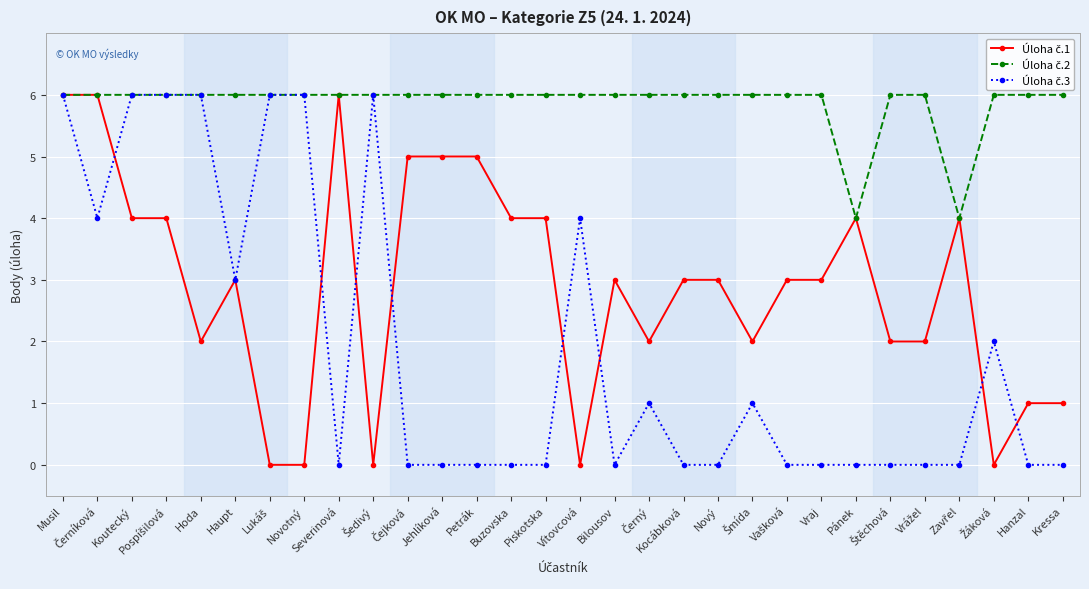

What is the total value across all series at Haupt?

12